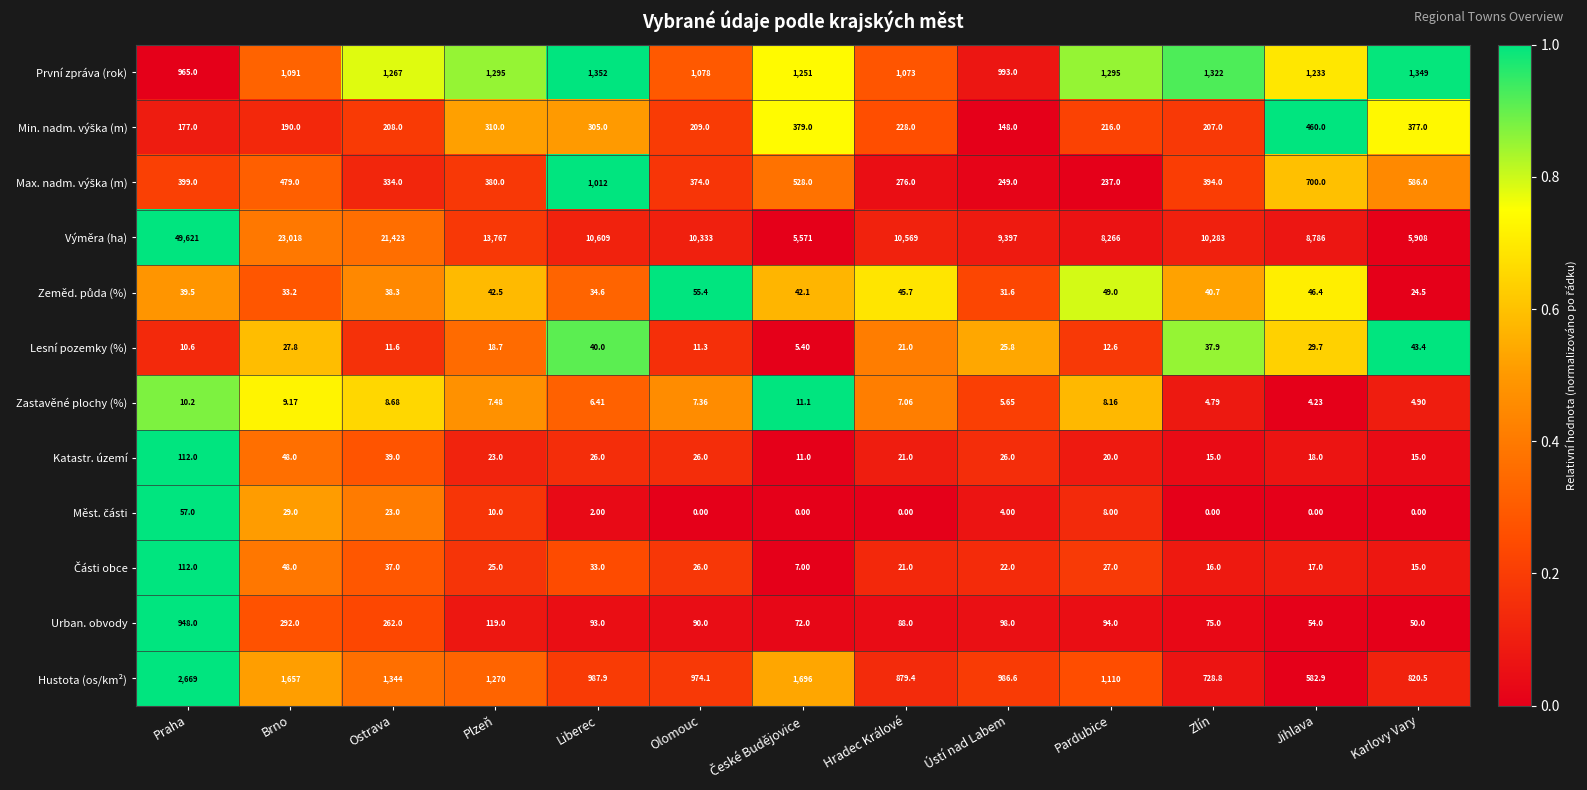

Which series changed the most between Ostrava and Plzeň?

Výměra (ha)